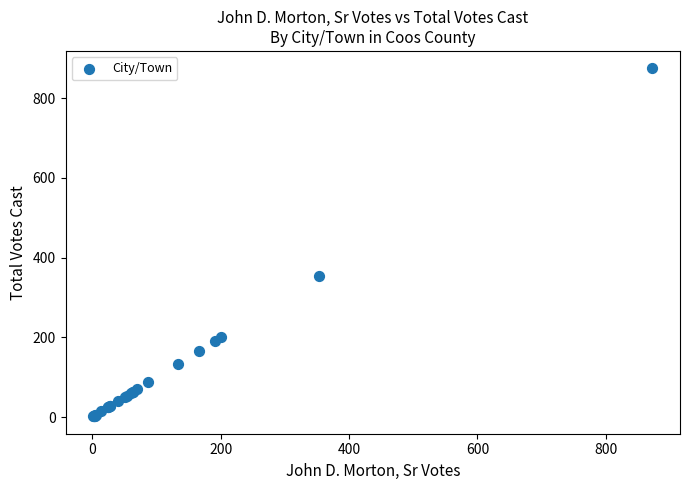

What Y value in the scatter plot is closest to 438?

354